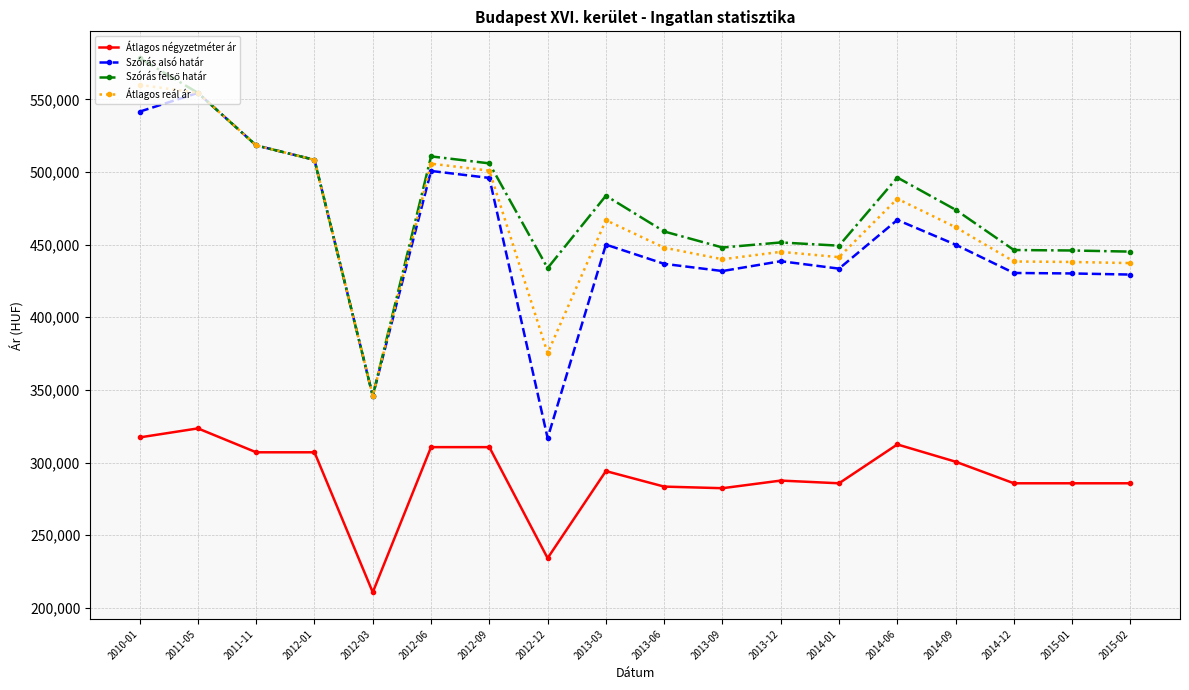

At which category does the chart reach its minimum across all series?

2012-03